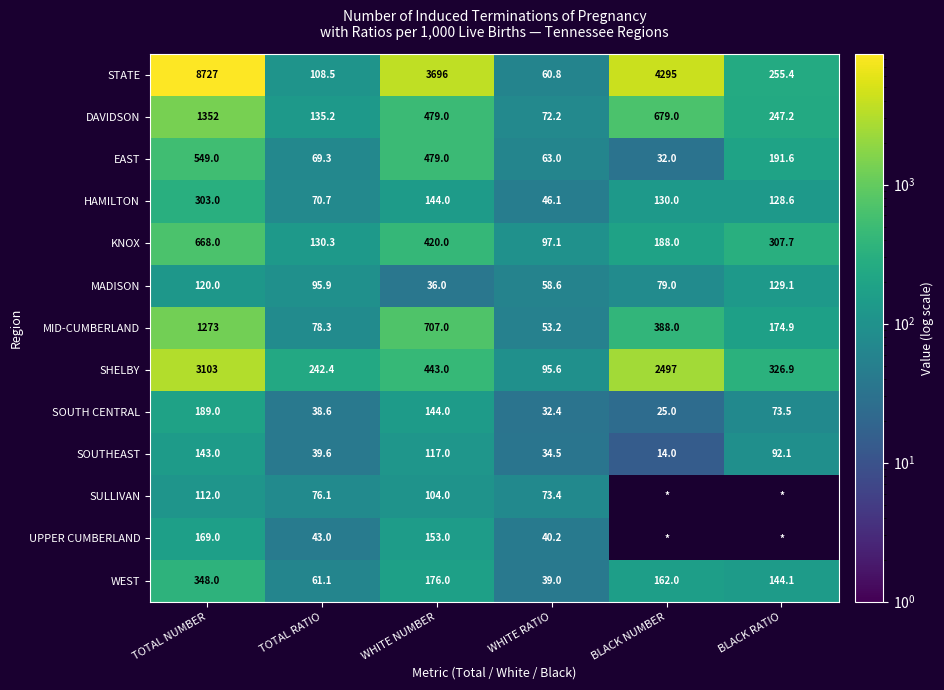

What is the average value of the SHELBY series?

1118.0